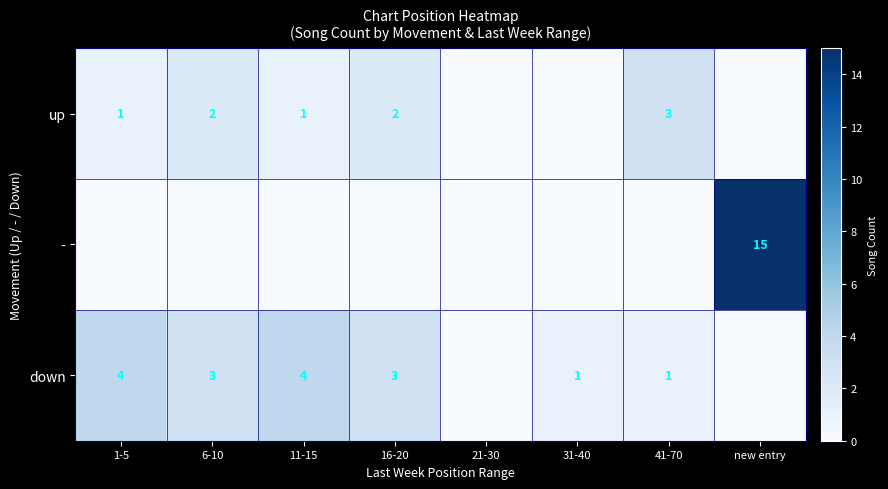

True or false: up has a value of 2 at 6-10.

True